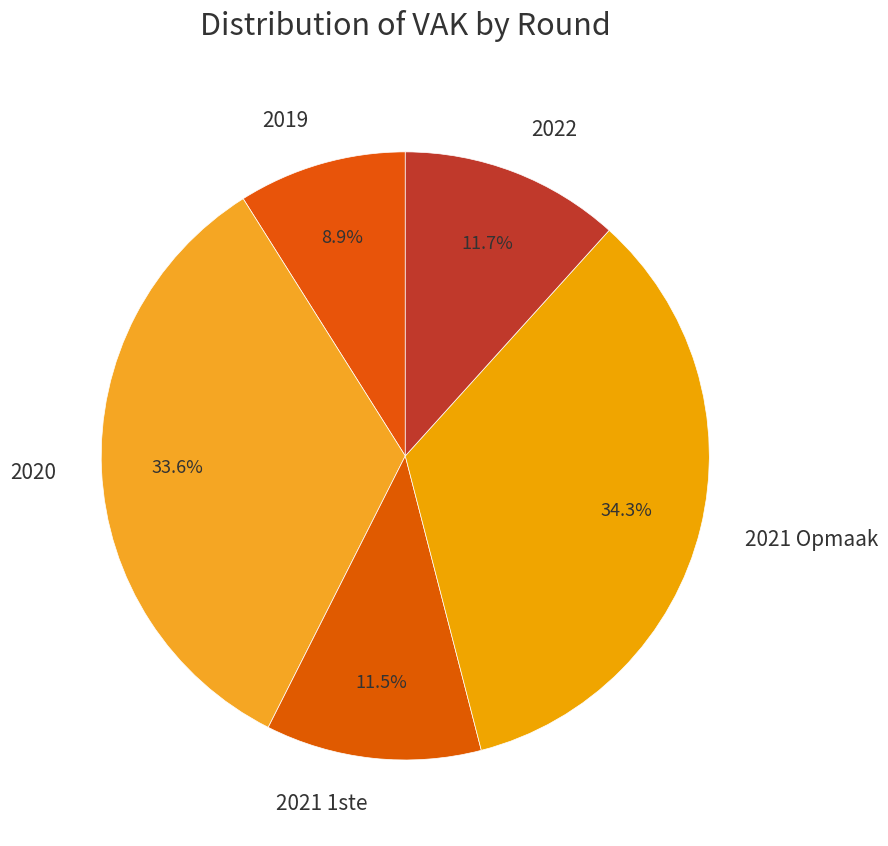

What is the ratio of the value at 2022 to the value at 2021 Opmaak?

0.3